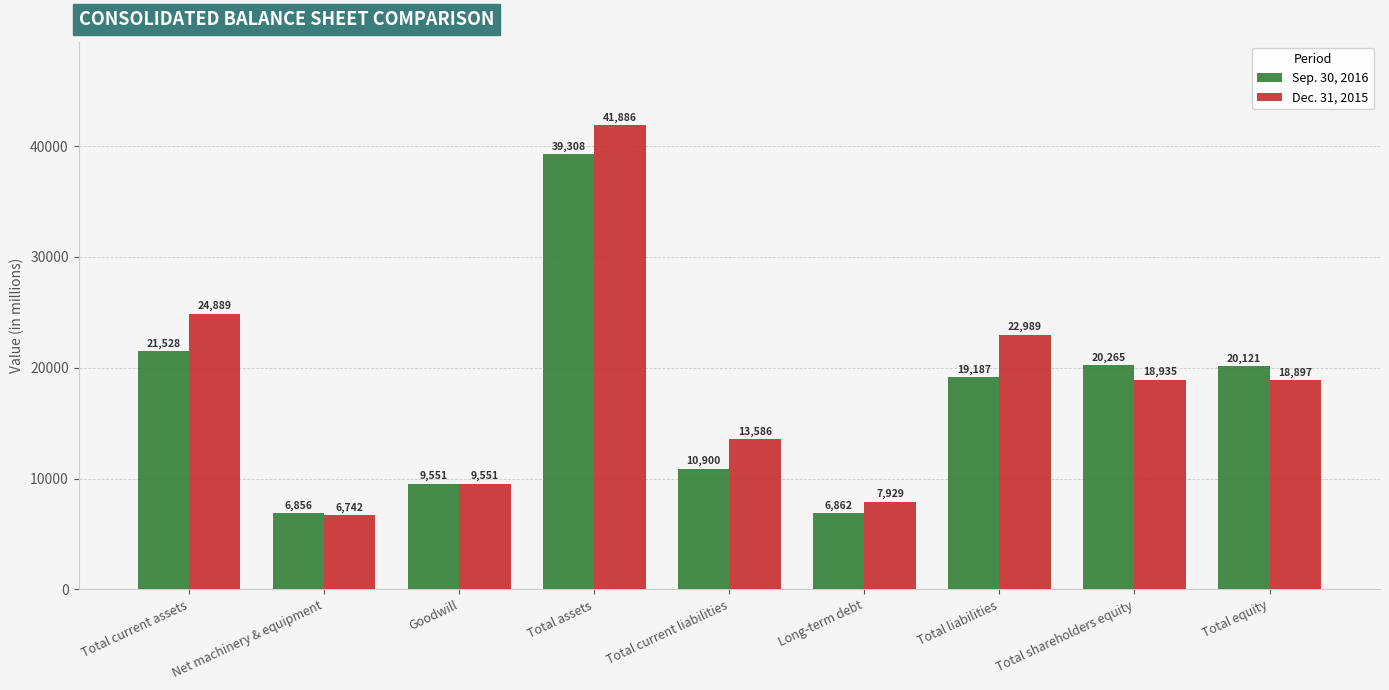

What are all the series names shown in the legend?

Sep. 30, 2016, Dec. 31, 2015